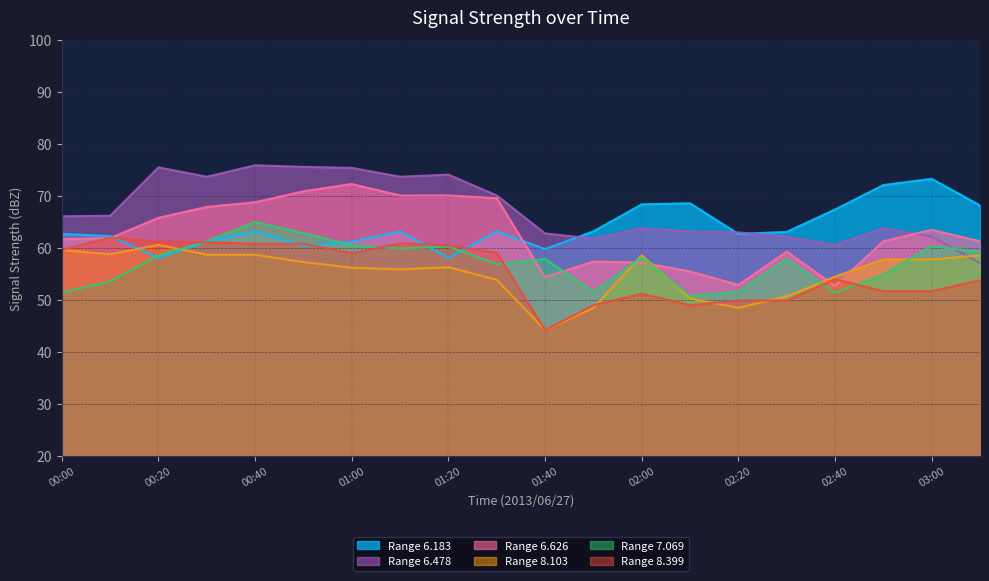

Reading left to right, list all the values displayed in this chart.

6.183: 62.7	62.3	58.1	61.2	63.2	60.4	61.2	63.2	58.1	63.2	59.8	63.2	68.4	68.6	62.7	63.1	67.4	72.1	73.3	68.2
6.478: 66.1	66.2	75.5	73.7	75.9	75.6	75.4	73.7	74.1	70.1	62.8	61.8	63.8	63.2	63.0	62.2	60.6	63.8	62.2	57.1
6.626: 61.7	61.9	65.8	67.9	68.8	70.9	72.3	70.1	70.1	69.6	54.4	57.4	57.2	55.5	52.9	59.3	52.7	61.3	63.5	61.3
8.103: 59.6	58.8	60.6	58.7	58.7	57.3	56.2	55.9	56.3	53.9	44.2	48.5	58.6	50.3	48.5	50.7	54.5	57.8	57.8	58.6
7.069: 51.4	53.6	58.6	61.3	65.0	62.9	60.5	59.9	60.3	56.9	57.9	51.6	58.2	50.8	51.6	57.9	51.4	54.9	60.4	59.2
8.399: 59.6	62.0	61.2	61.1	60.8	60.8	59.0	60.9	60.5	59.1	44.2	49.0	51.2	49.0	49.9	49.9	54.0	51.7	51.7	53.8